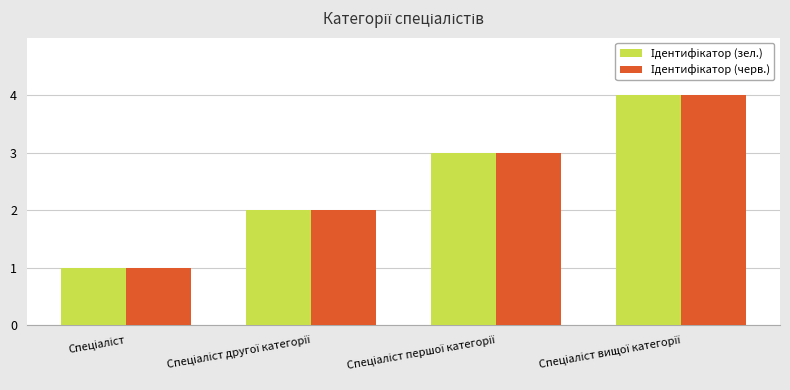

Does the chart contain any negative values?

No